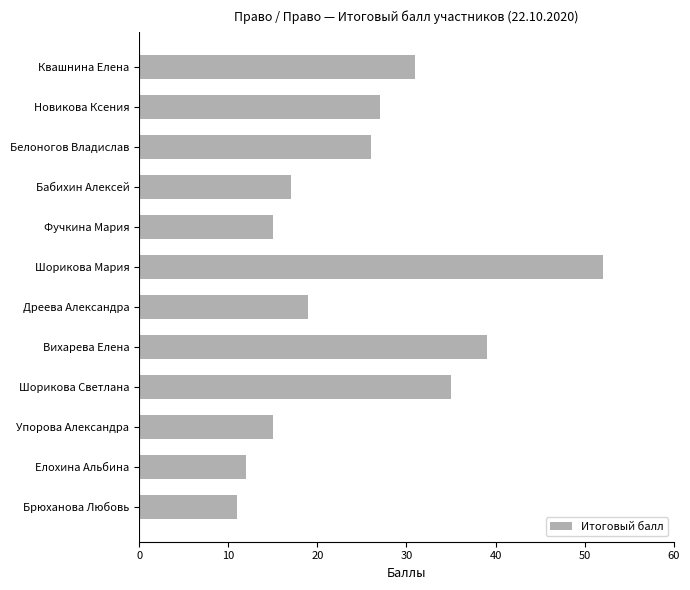

What is the average value?

25